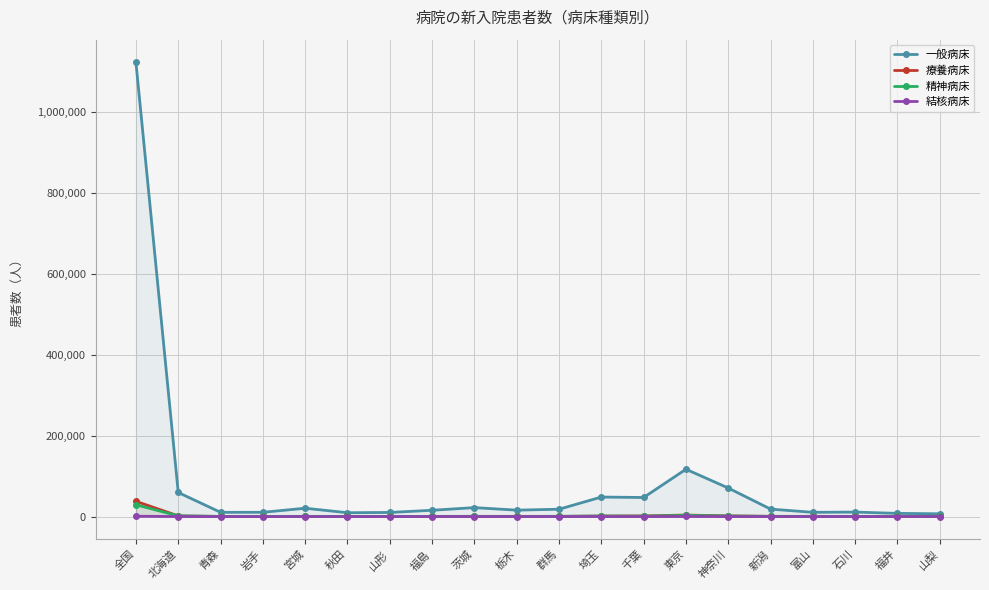

How many data points in 療養病床 are less than 479?

10